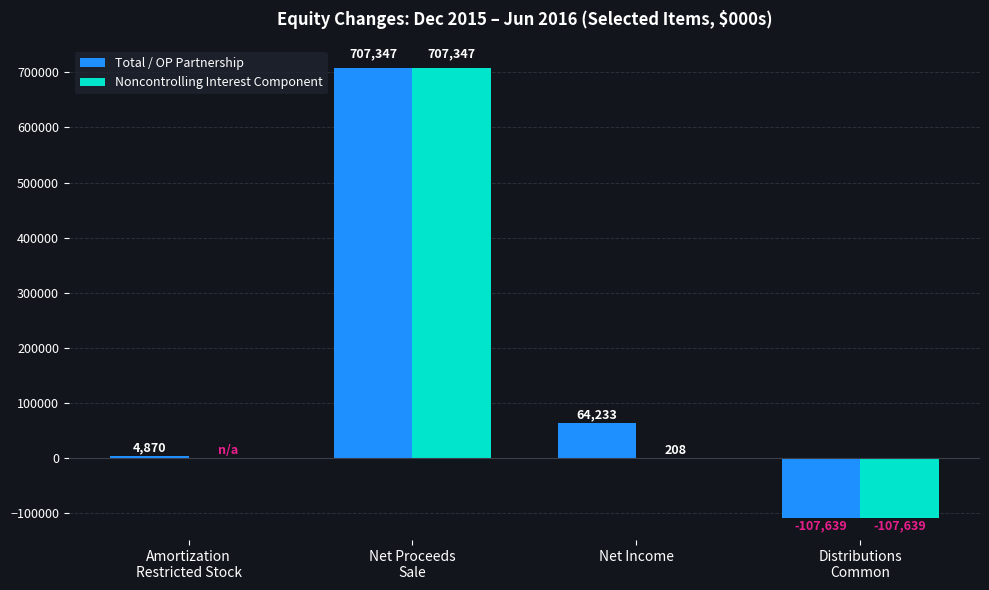

At which label does Total / OP Partnership reach its peak?

Net Proceeds
Sale